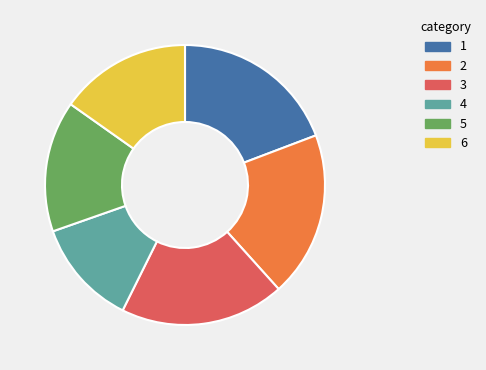

Count the number of slices in the pie.

6